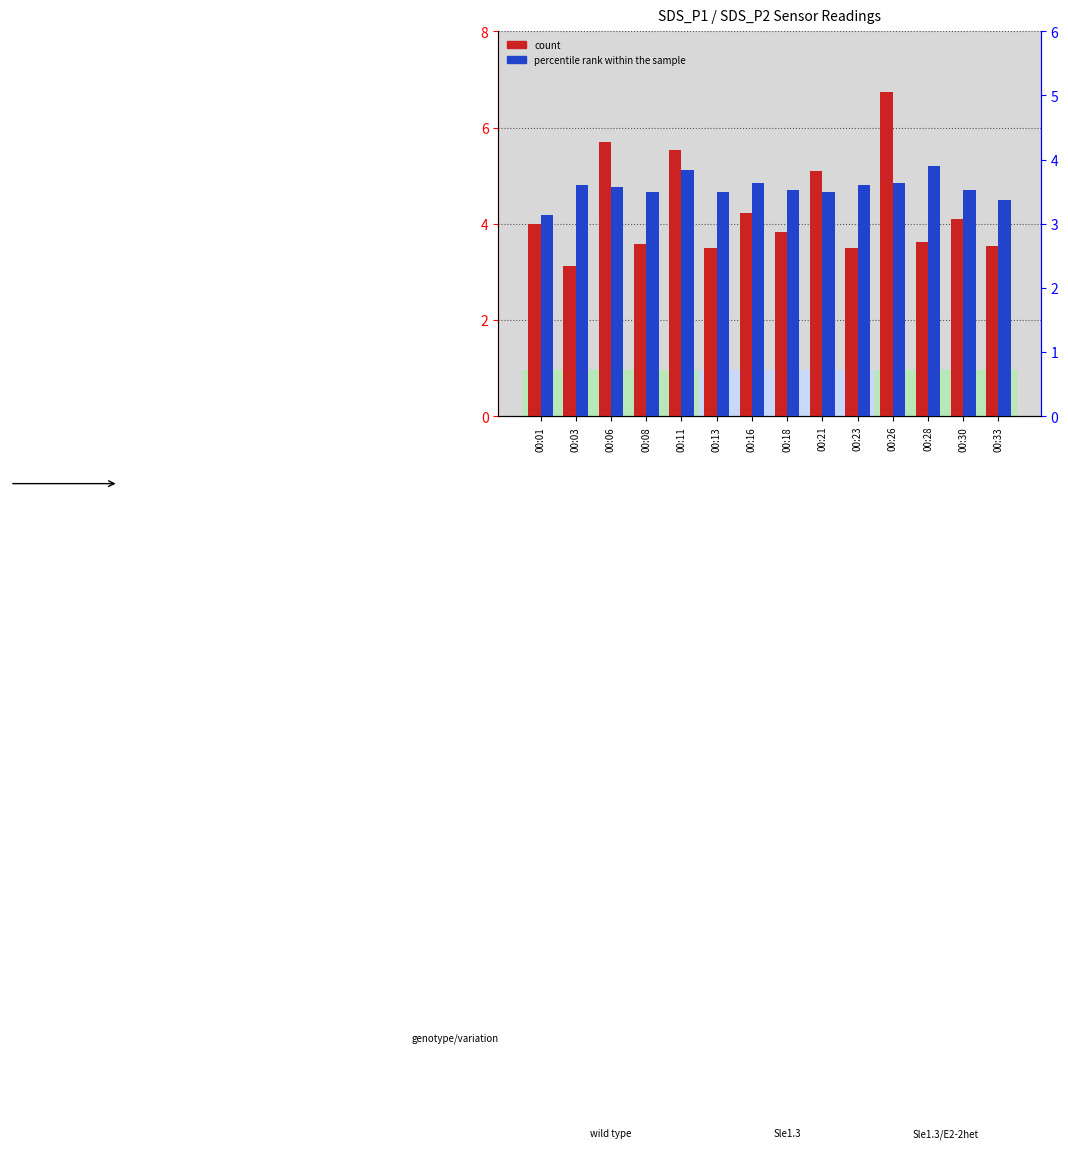

Where is percentile rank within the sample nearest to the value 3?

00:01